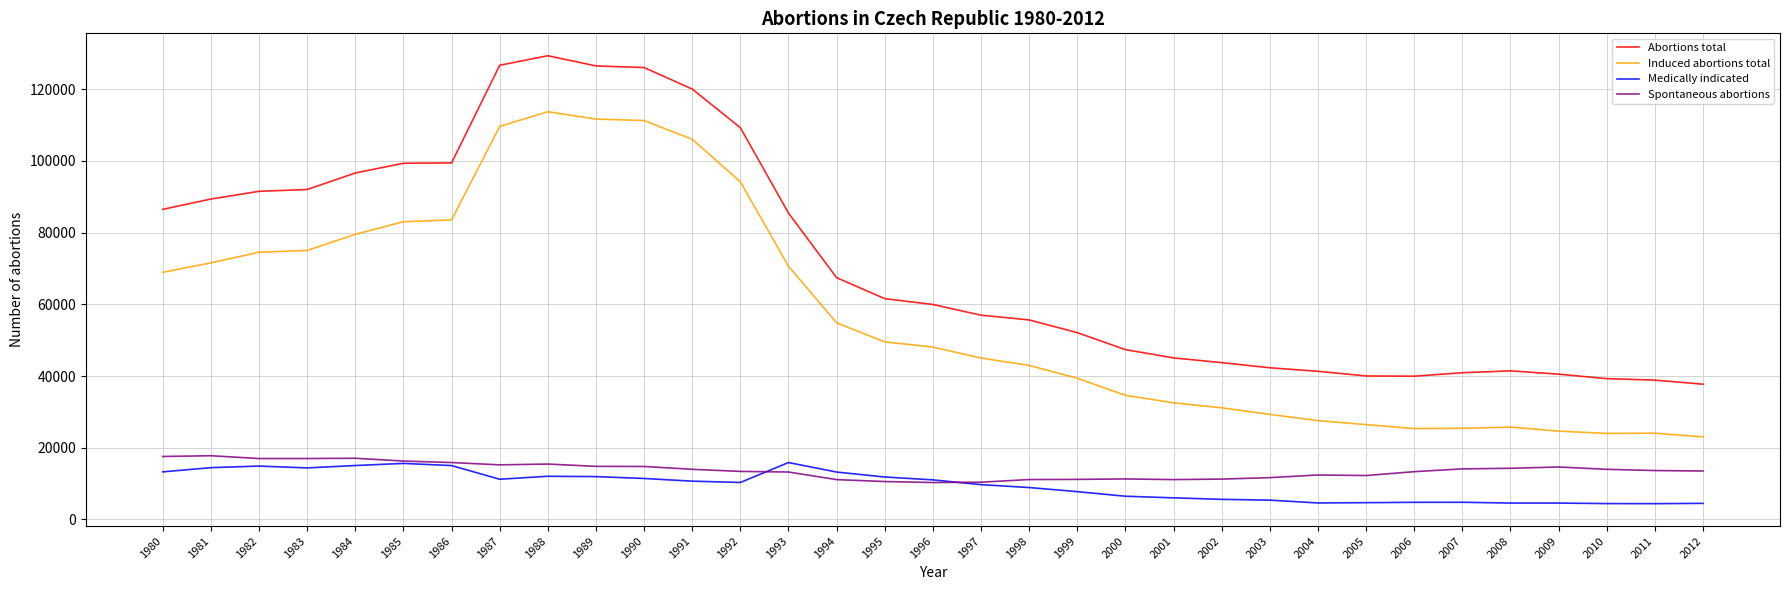

Which series changed the most between 1985 and 1993?

Abortions total